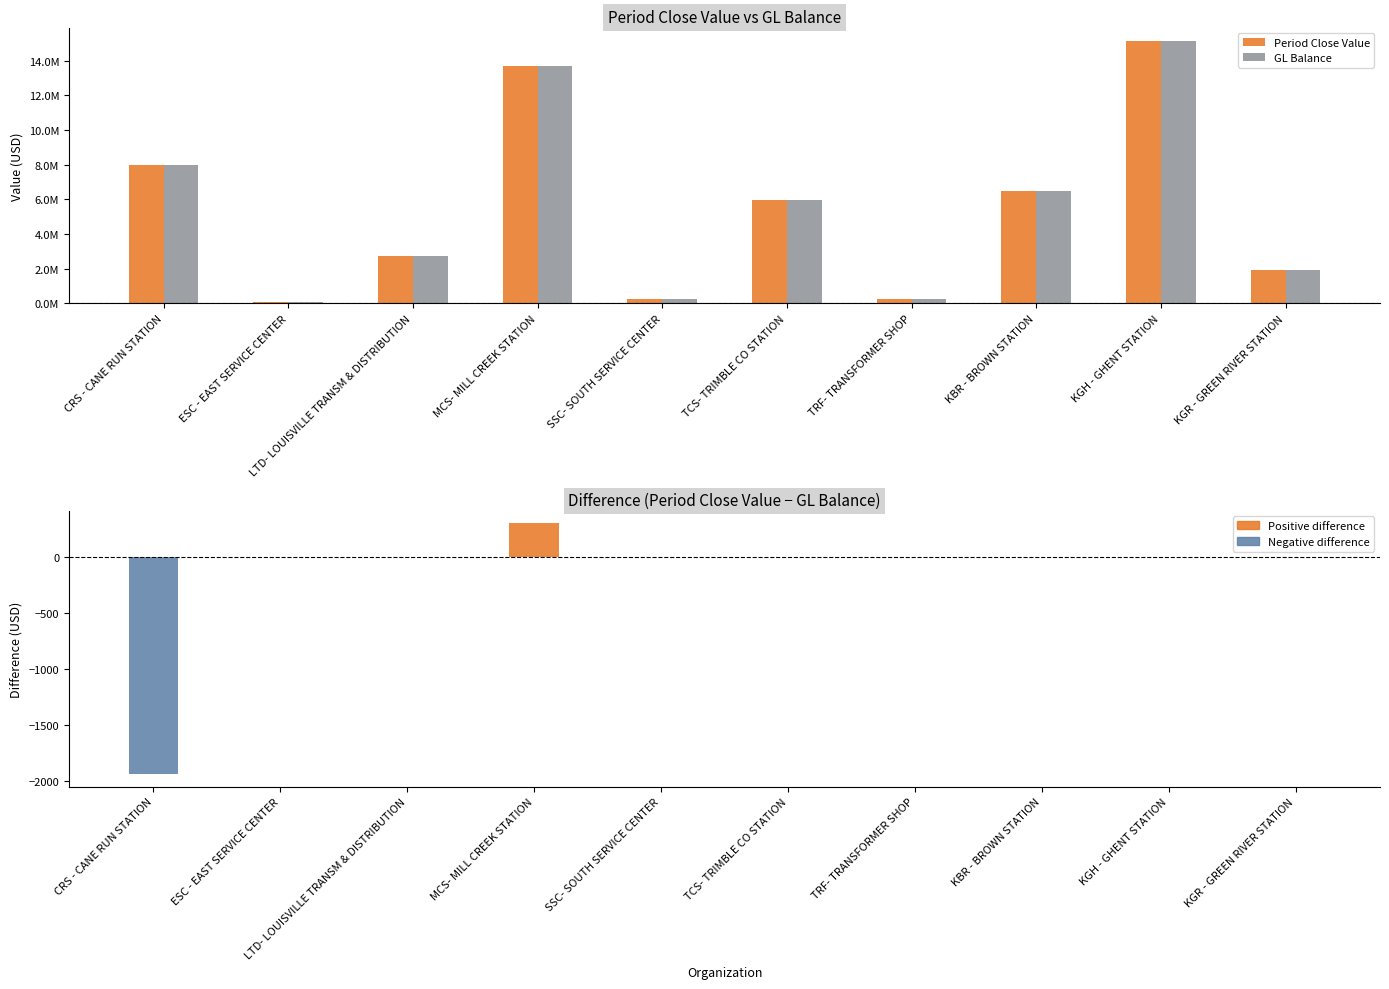

Are the bars horizontal?

No